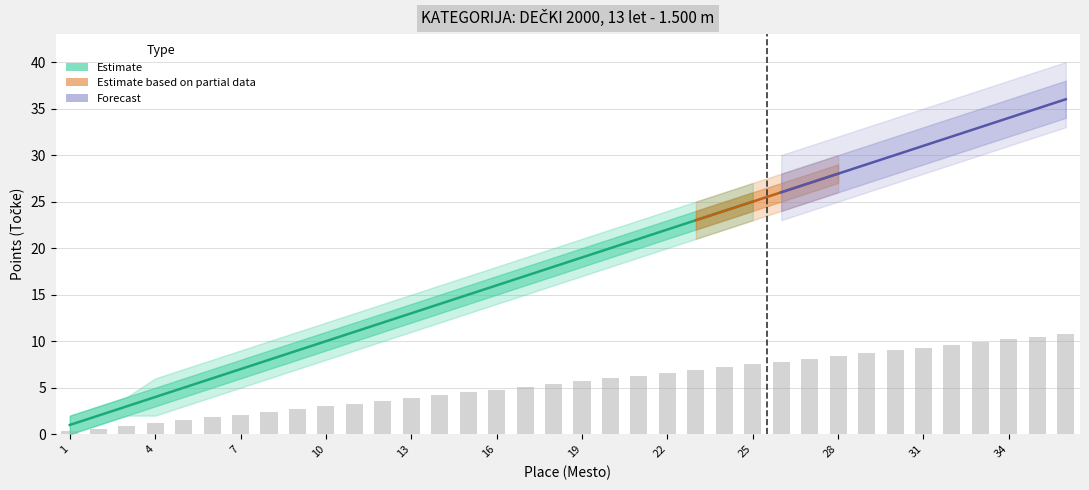

What is the difference between the Upper Bound values at 7 and 5?

2